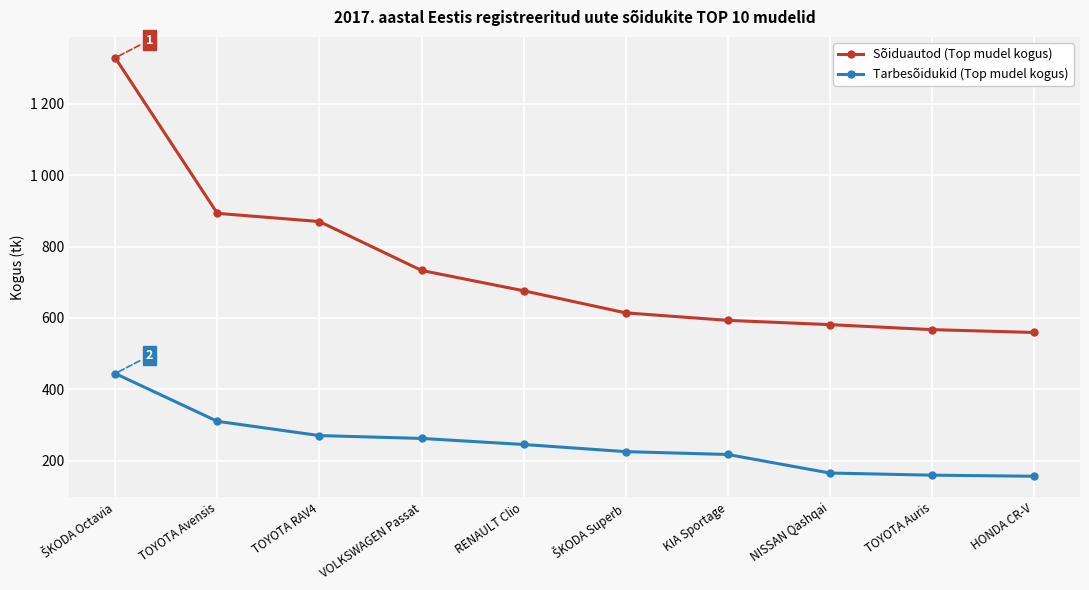

Is this an area chart (filled region under the line)?

No